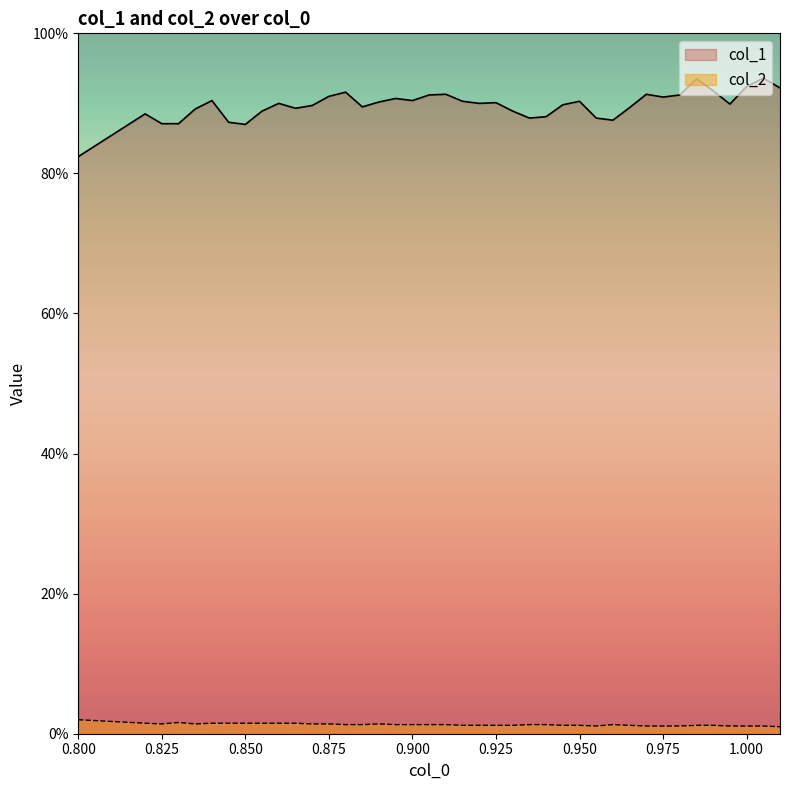

Reading left to right, extract all data points from this chart.

col_1: 0.8	0.9	0.9	0.9	0.9	0.9	0.9	0.9	0.9	0.9	0.9	0.9	0.9	0.9	0.9	0.9	0.9	0.9	0.9	0.9	0.9	0.9	0.9	0.9	0.9	0.9	0.9	0.9	0.9	0.9	0.9	0.9	0.9	0.9	0.9	0.9	0.9	0.9	0.9	0.9
col_2: 0.0	0.0	0.0	0.0	0.0	0.0	0.0	0.0	0.0	0.0	0.0	0.0	0.0	0.0	0.0	0.0	0.0	0.0	0.0	0.0	0.0	0.0	0.0	0.0	0.0	0.0	0.0	0.0	0.0	0.0	0.0	0.0	0.0	0.0	0.0	0.0	0.0	0.0	0.0	0.0